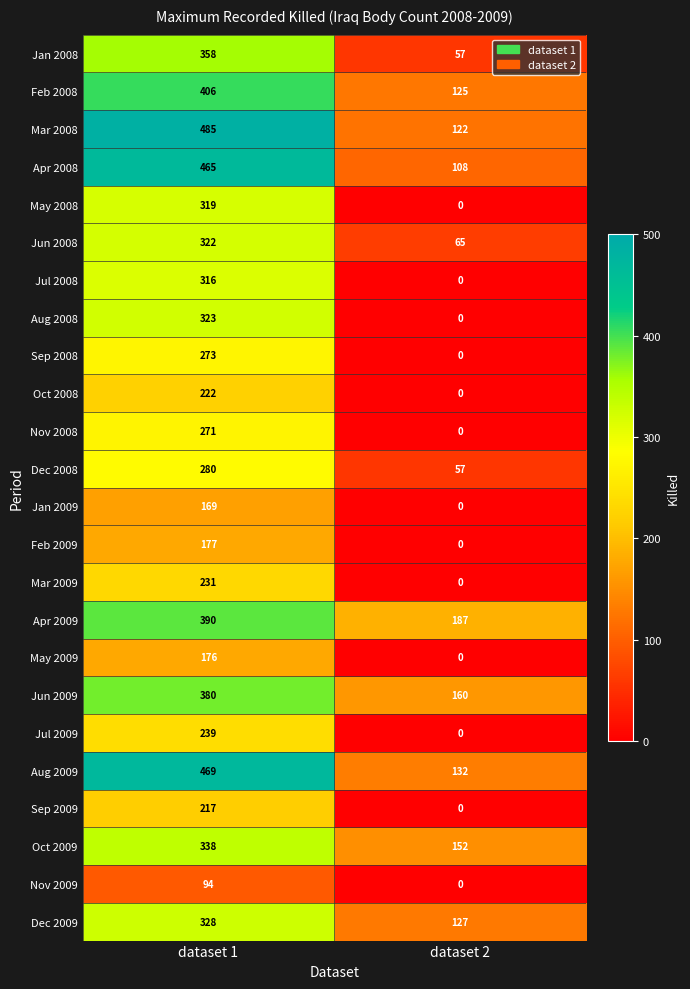

At which category is the sum across all series the highest?

dataset 1